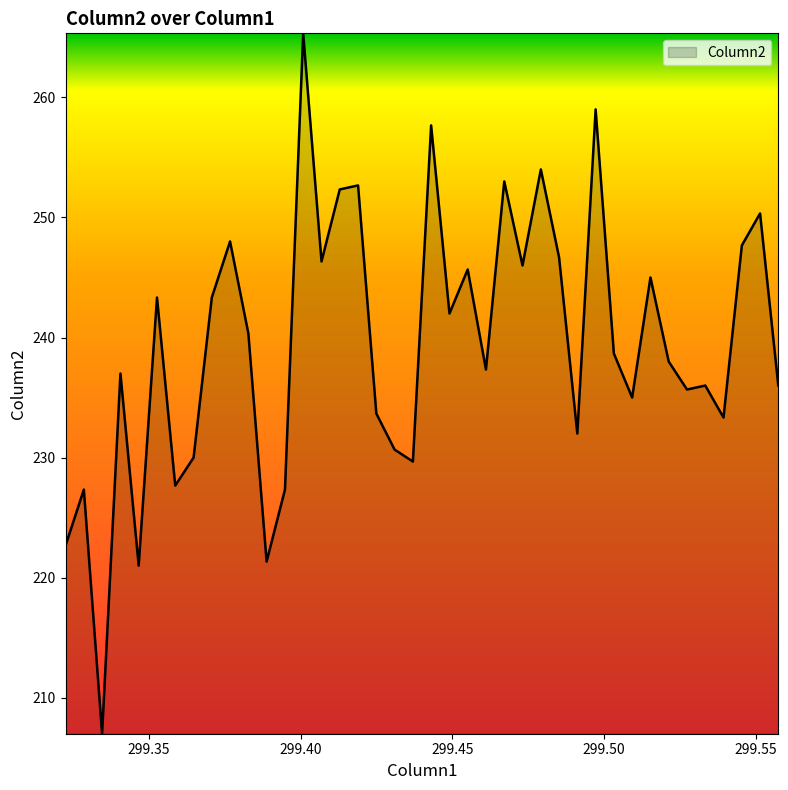

What is the average value?

239.4